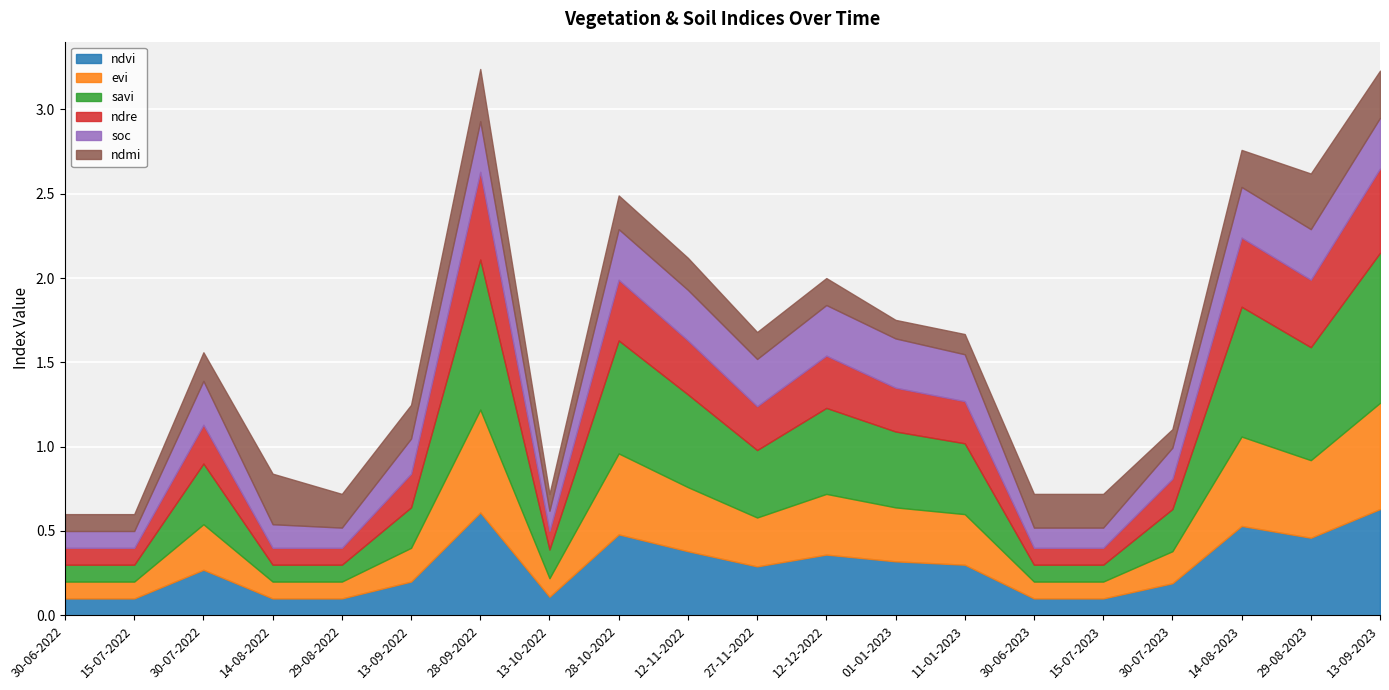

Count the number of data series in this chart.

6